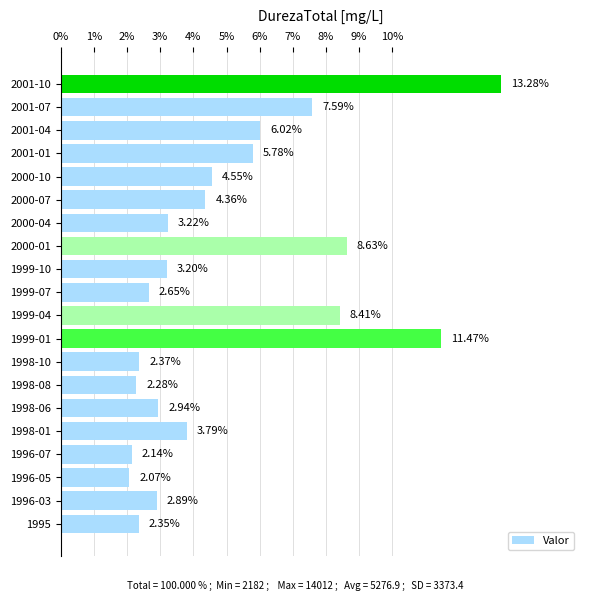

Which has a higher value, 2000-07 or 1998-06?

2000-07